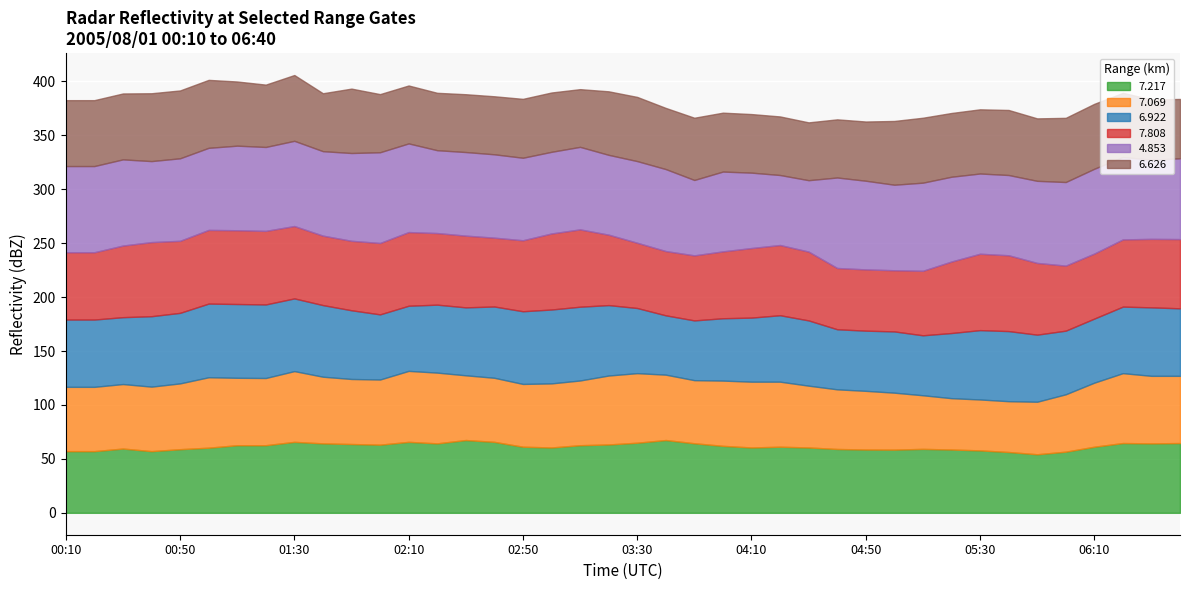

At which label does   7.069 reach its peak?

02:10